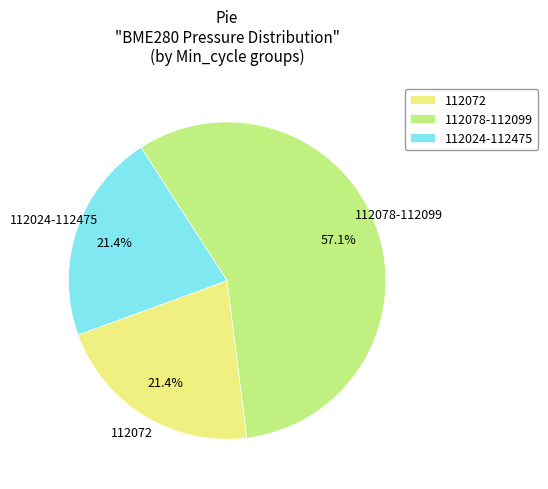

Count the number of slices in the pie.

3